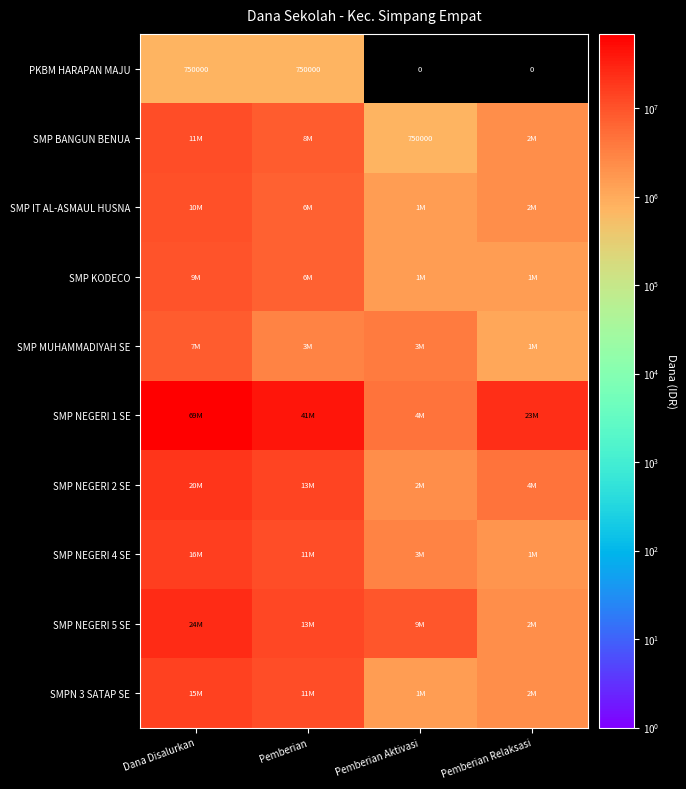

What is the difference between the maximum and minimum values in the PKBM HARAPAN MAJU series?

750000